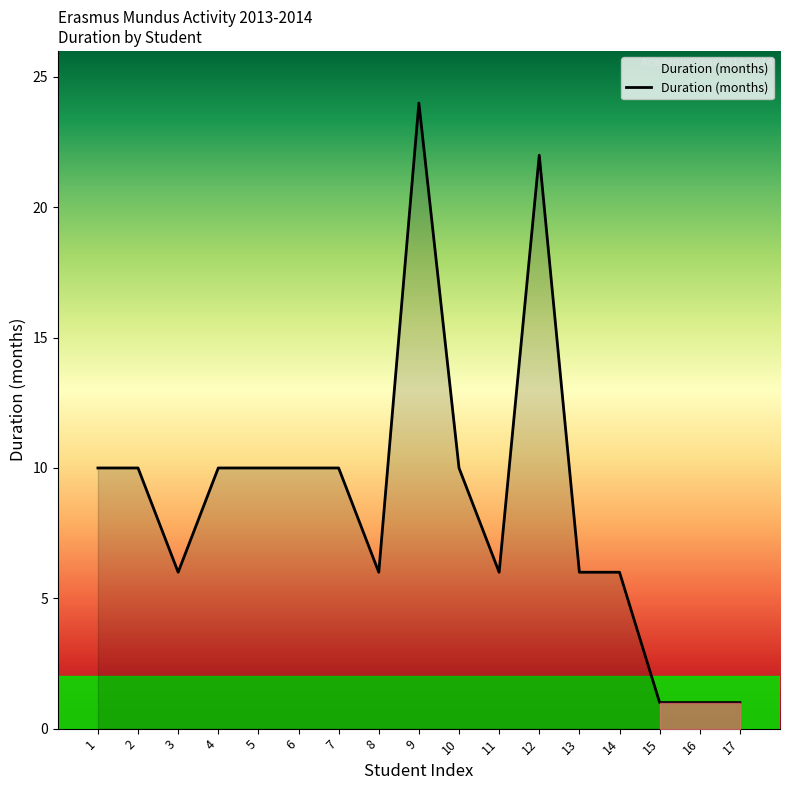

What is the difference between the values at 8 and 2?

4